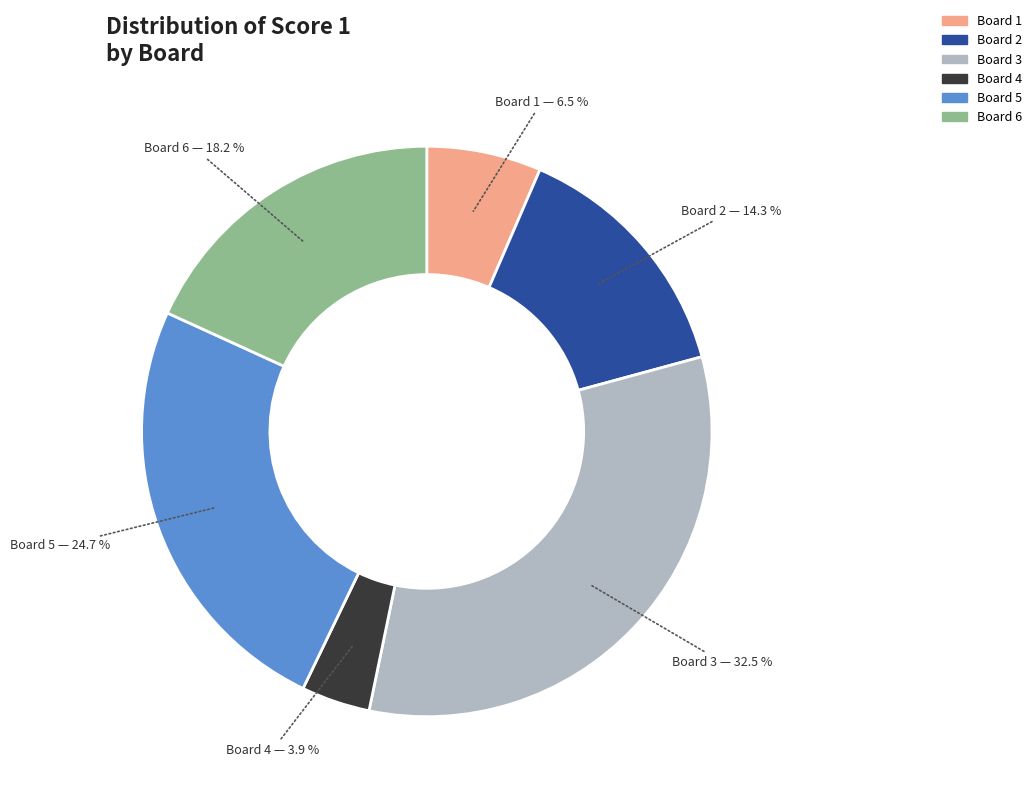

Does any single category account for the majority?

No